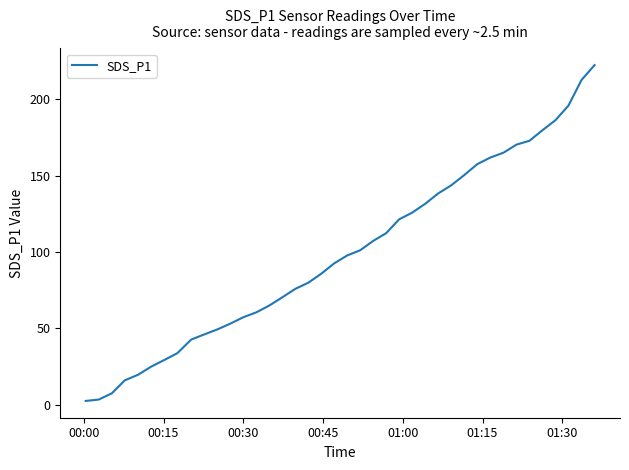

What is the greatest value displayed?

222.3